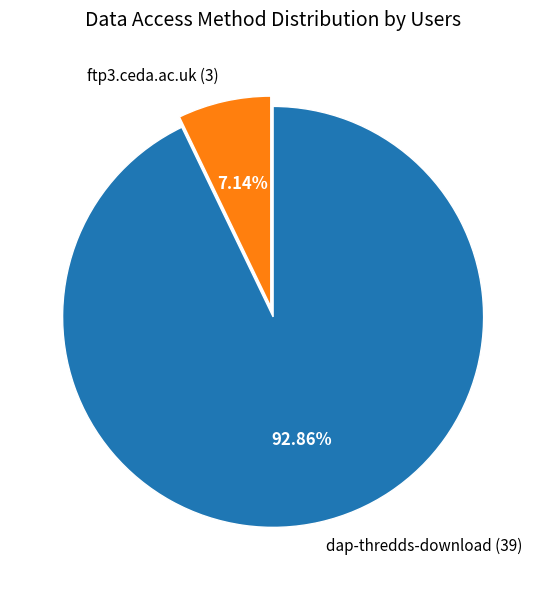

How many slices are in this pie chart?

2